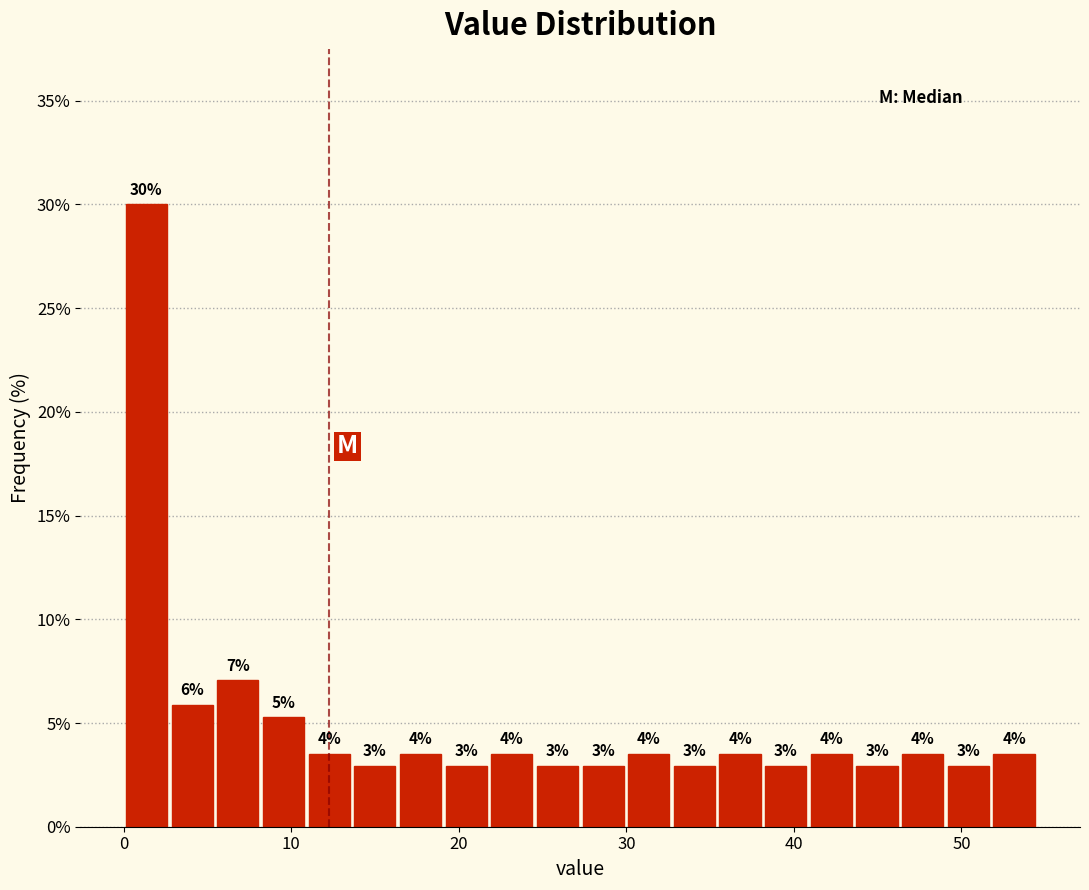

Read against the x-axis, roughly where is the centre of the tallest bar?

1